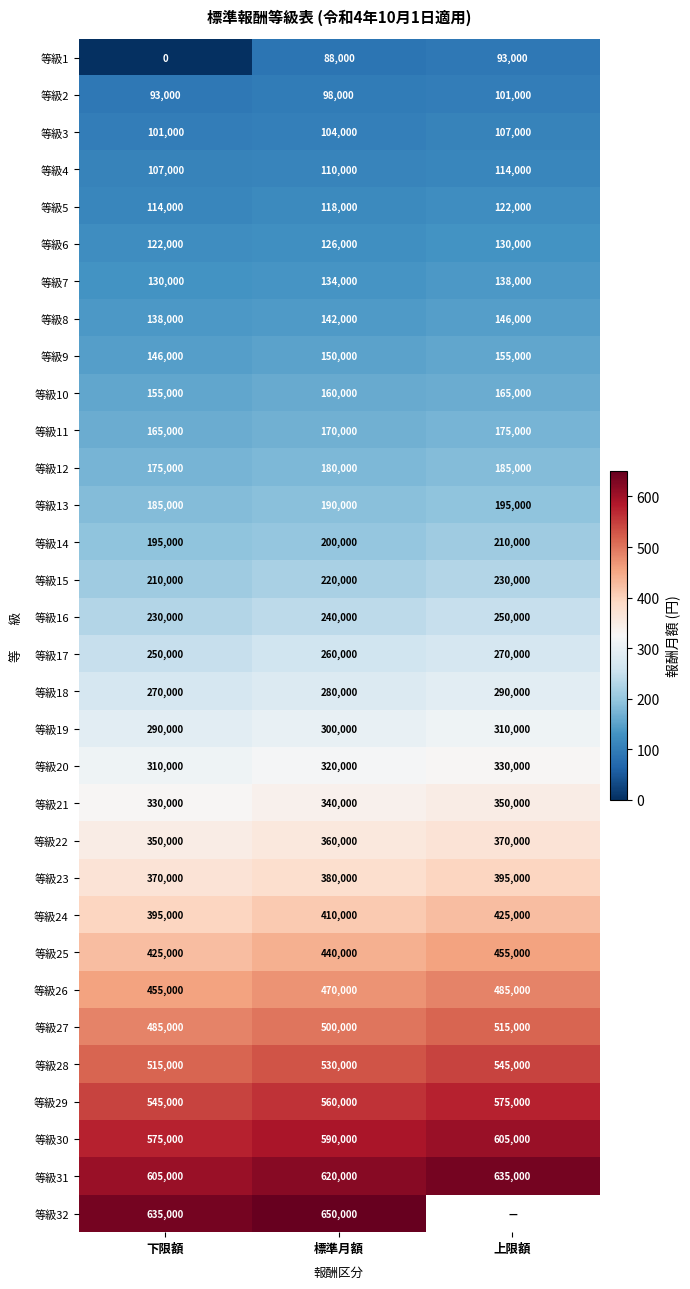

Rank the series at 標準月額 from lowest to highest value.

等級1, 等級2, 等級3, 等級4, 等級5, 等級6, 等級7, 等級8, 等級9, 等級10, 等級11, 等級12, 等級13, 等級14, 等級15, 等級16, 等級17, 等級18, 等級19, 等級20, 等級21, 等級22, 等級23, 等級24, 等級25, 等級26, 等級27, 等級28, 等級29, 等級30, 等級31, 等級32